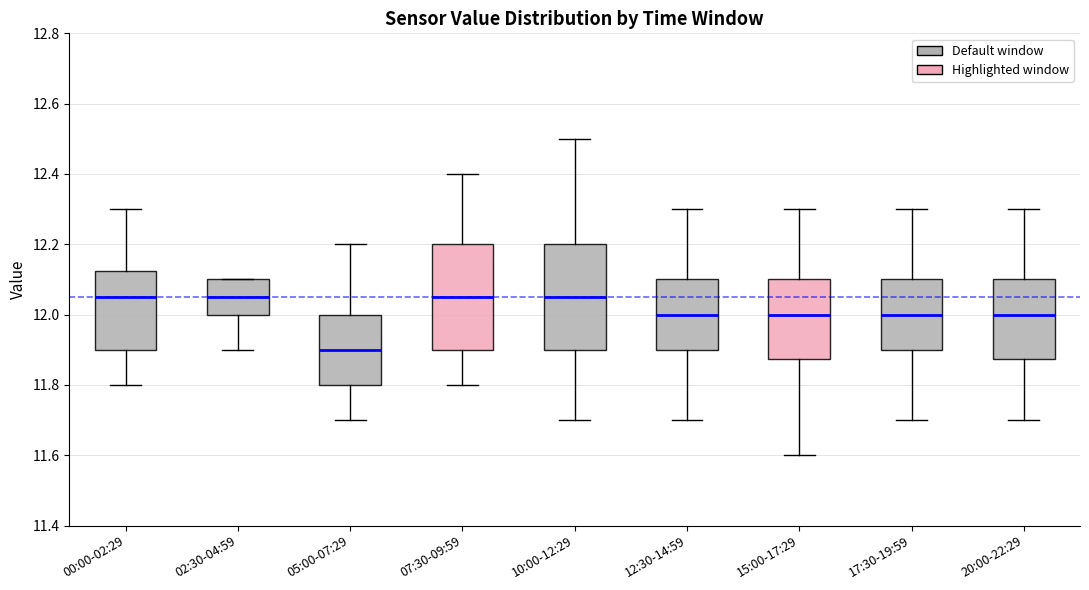

Reading left to right, transcribe this box plot: for each box, give where its median line is, the range the box spans, and where its two whiskers end, as read against the y-axis. The values are not printed on the chart, so give them approximately, as read against the axis.

00:00-02:29: median 12.06, box 11.90 to 12.12, whiskers 11.80 to 12.30
02:30-04:59: median 12.06, box 12.00 to 12.10, whiskers 11.90 to 12.10
05:00-07:29: median 11.90, box 11.80 to 12.00, whiskers 11.70 to 12.20
07:30-09:59: median 12.06, box 11.90 to 12.20, whiskers 11.80 to 12.40
10:00-12:29: median 12.06, box 11.90 to 12.20, whiskers 11.70 to 12.50
12:30-14:59: median 12.00, box 11.90 to 12.10, whiskers 11.70 to 12.30
15:00-17:29: median 12.00, box 11.88 to 12.10, whiskers 11.60 to 12.30
17:30-19:59: median 12.00, box 11.90 to 12.10, whiskers 11.70 to 12.30
20:00-22:29: median 12.00, box 11.88 to 12.10, whiskers 11.70 to 12.30